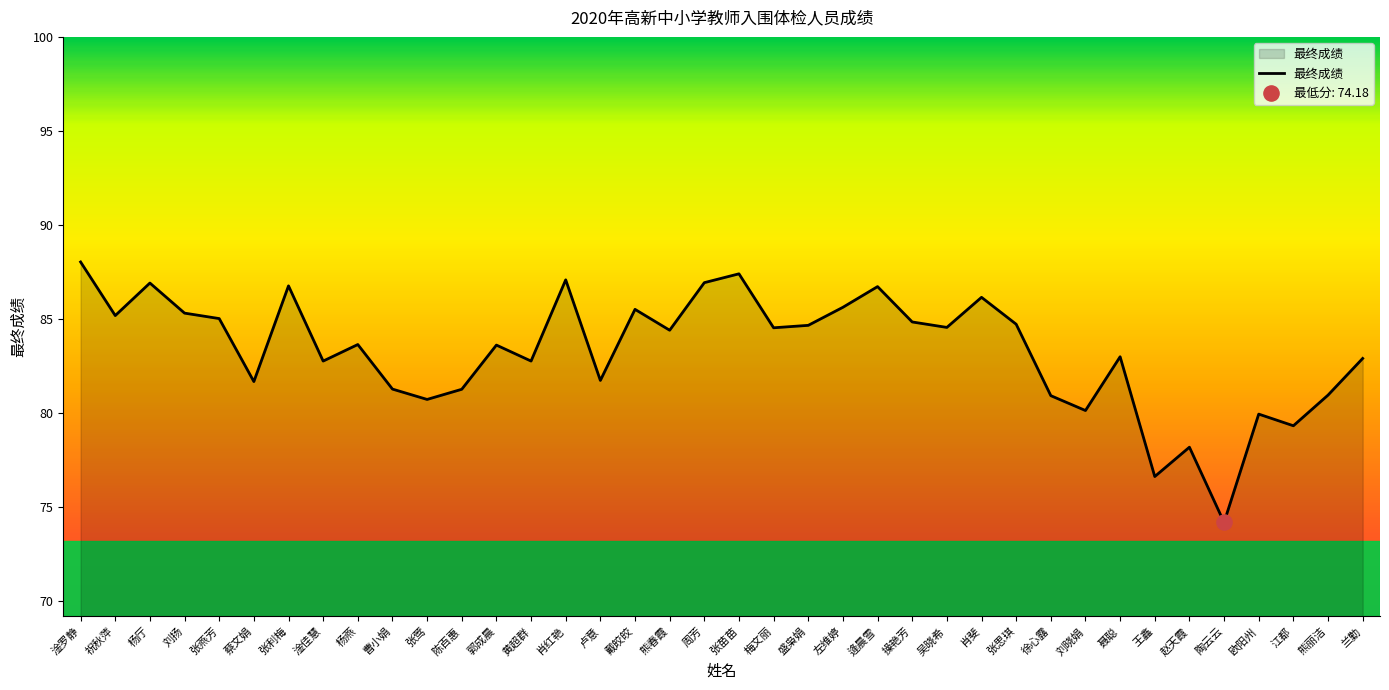

Between 刘晓娟 and 张思琪, which is larger?

张思琪